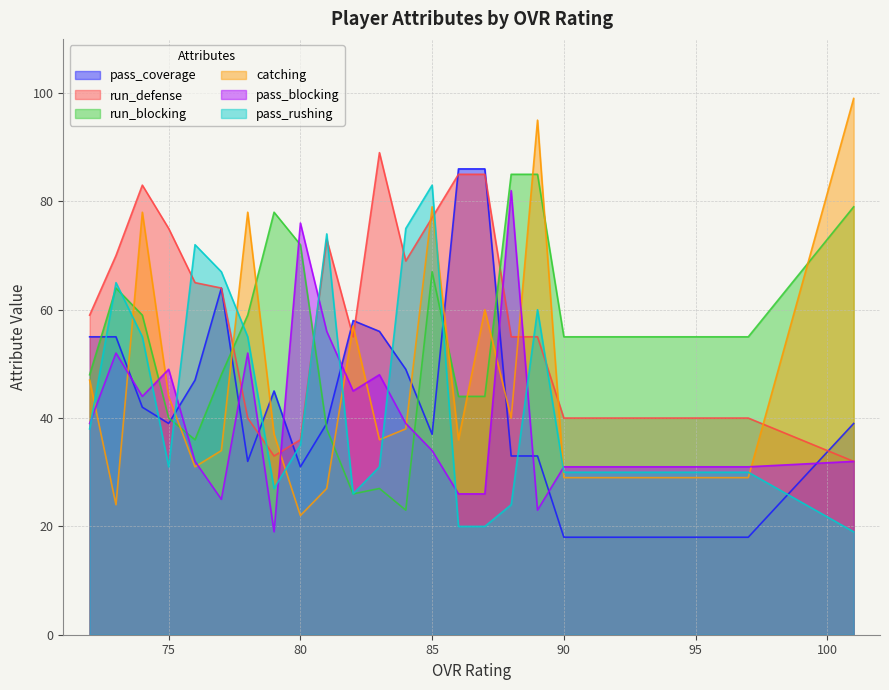

The value of pass_blocking at 90 is 31. True or false?

True